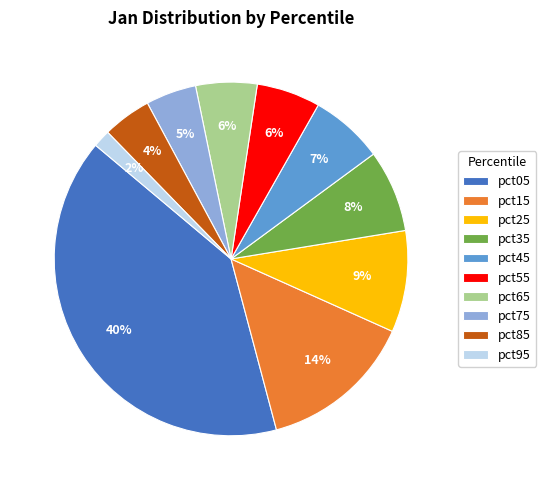

What is the smallest slice in the pie chart?

pct95